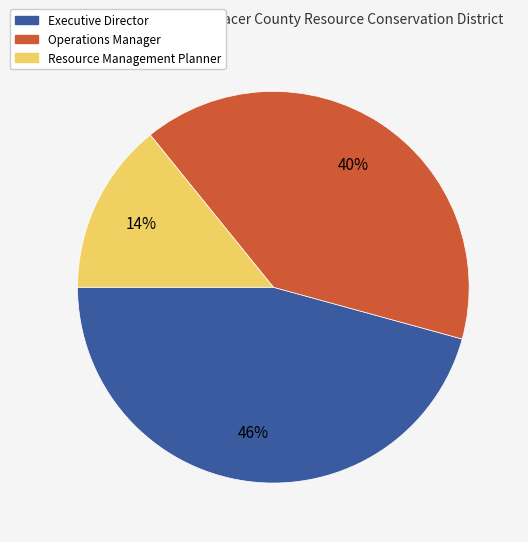

Which category has the smallest portion of the pie?

Resource Management Planner